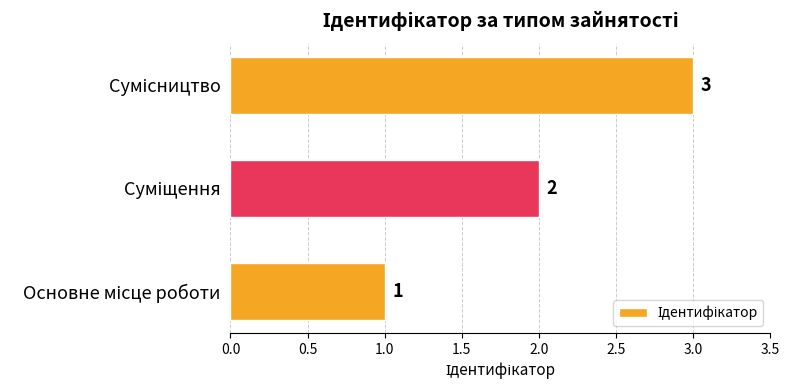

How many values are below 2?

1